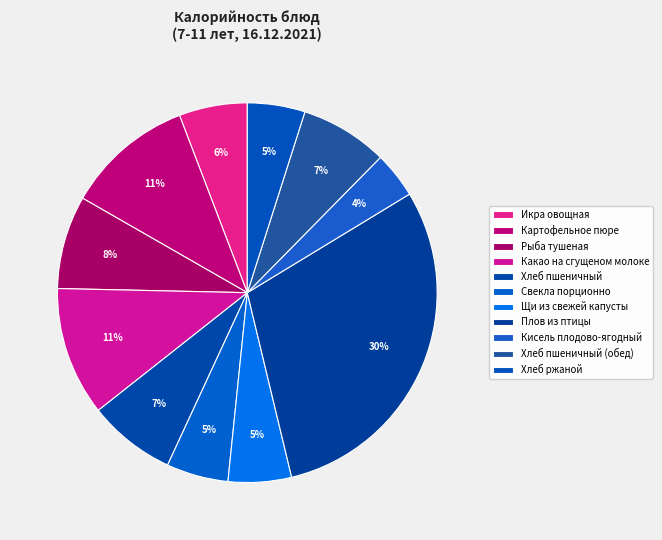

What is the change in value from Какао на сгущеном молоке to Хлеб ржаной?

-76.6